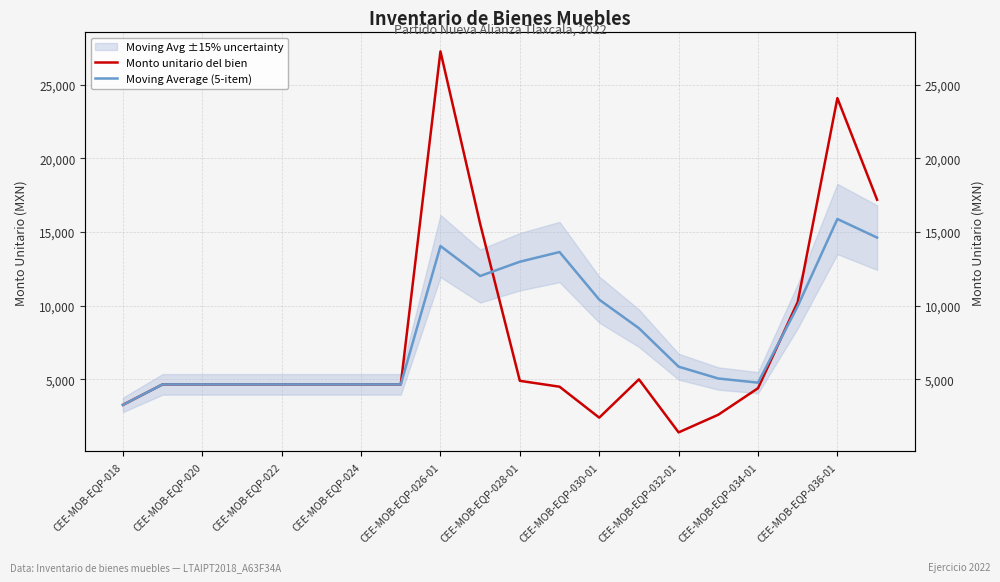

Which series ends up on top after the final intersection of Monto unitario del bien and Moving Average (5-item)?

Monto unitario del bien